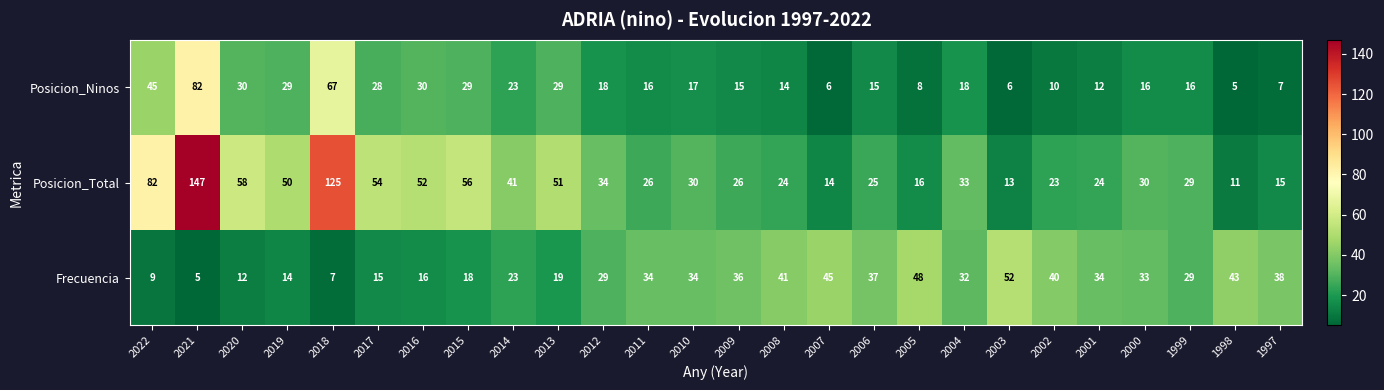

What is the sum of the Posicion_Ninos values at 1998 and 2009?

20